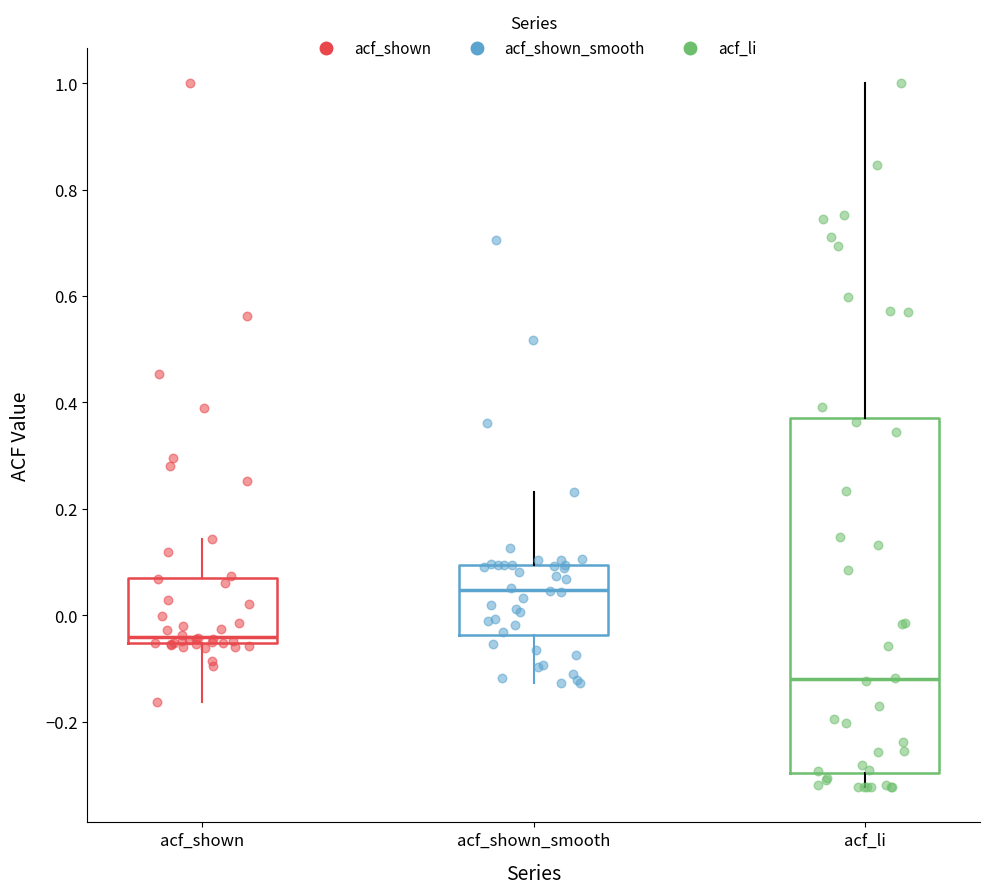

Which box's median line is the lowest?

acf_li